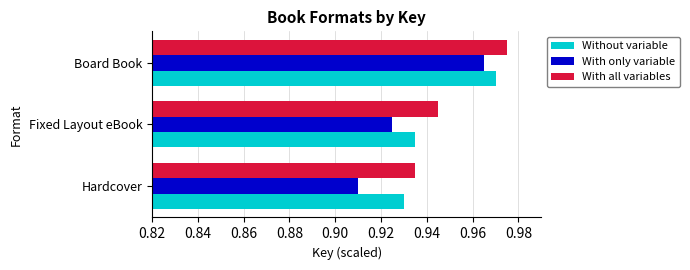

At which label does With only variable reach its peak?

Board Book